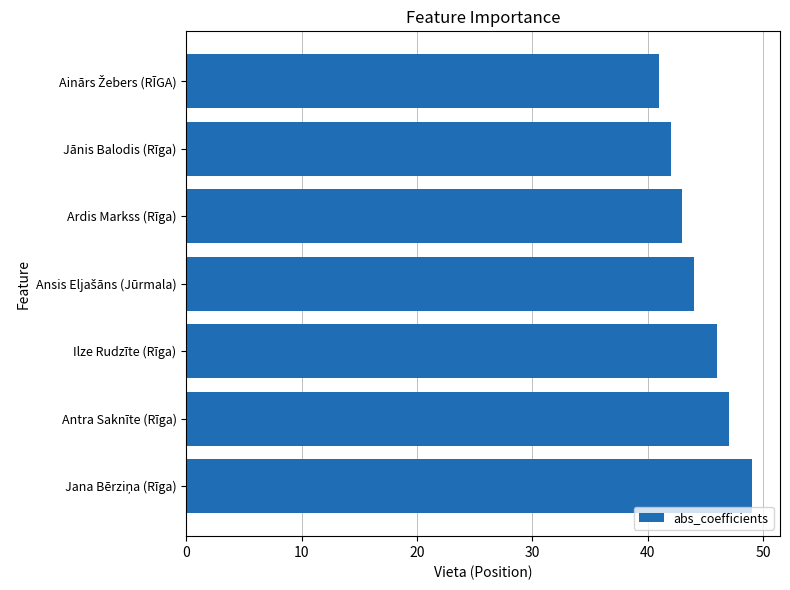

What is the average value?

45